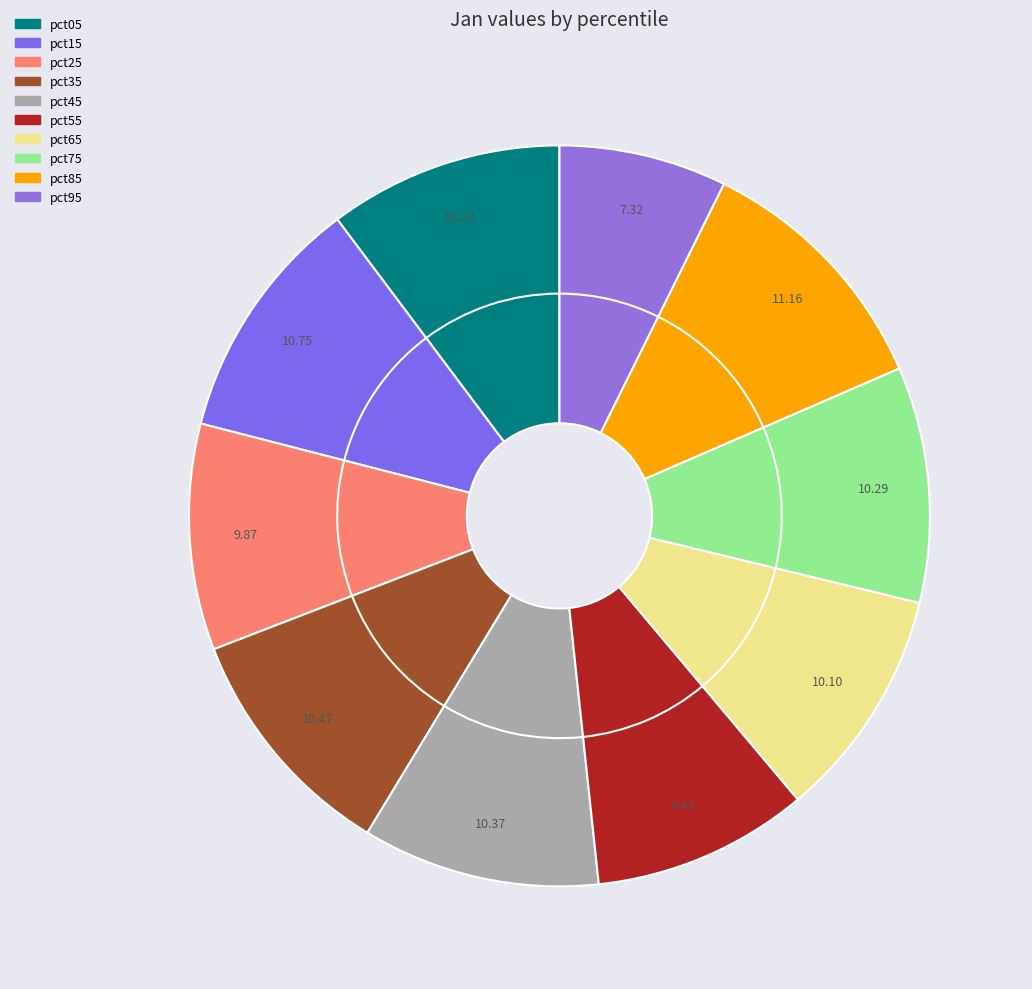

Is the sum of pct15 and pct65 greater than half?

No